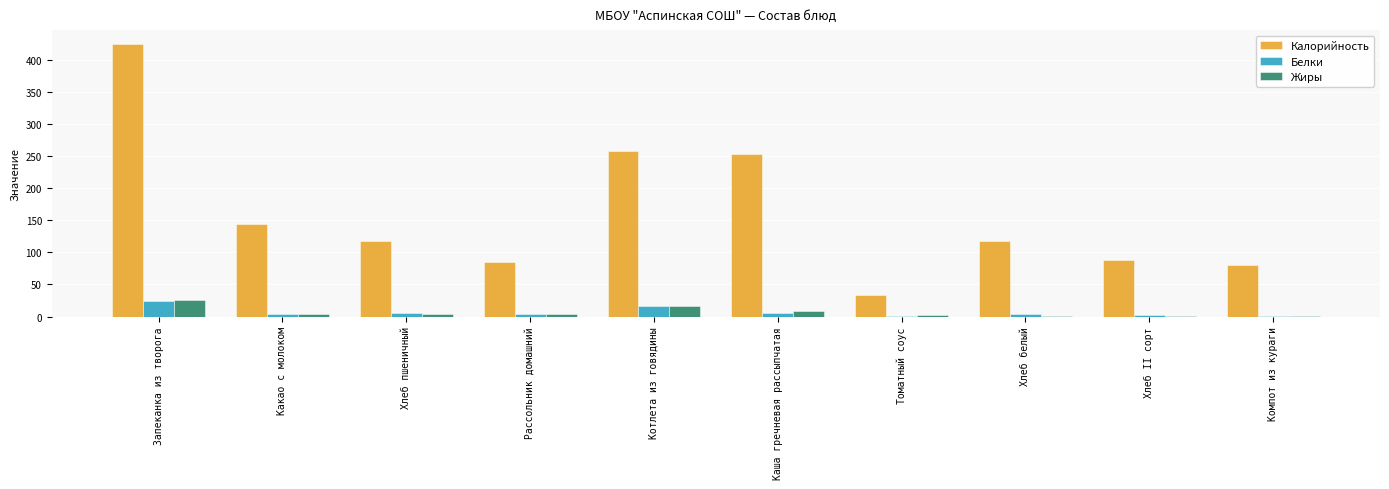

At which label is Калорийность closest to 228?

Каша гречневая рассыпчатая